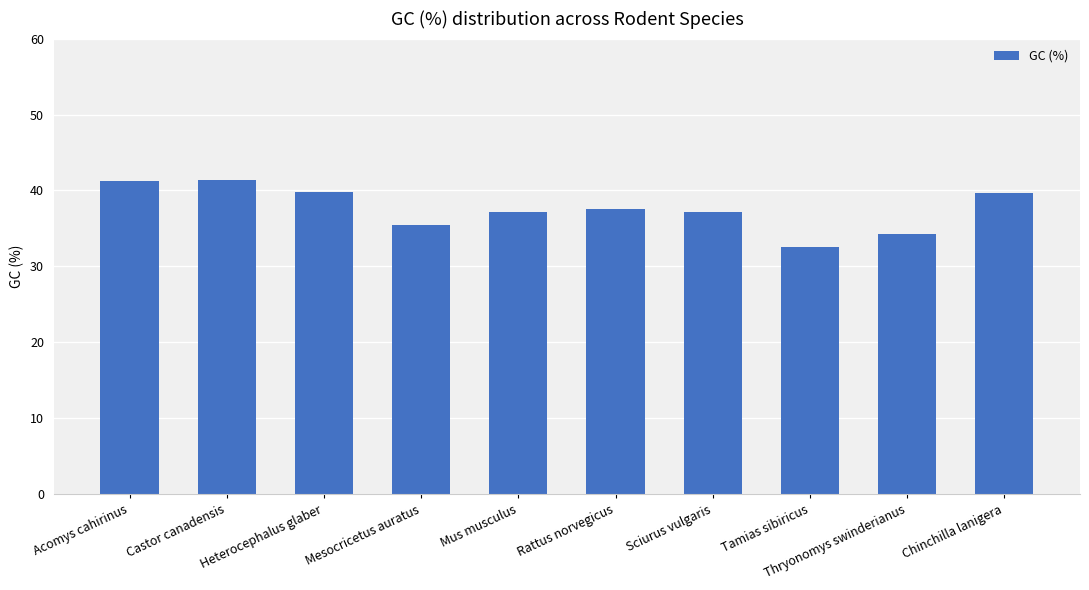

What is the maximum value shown in the chart?

41.4